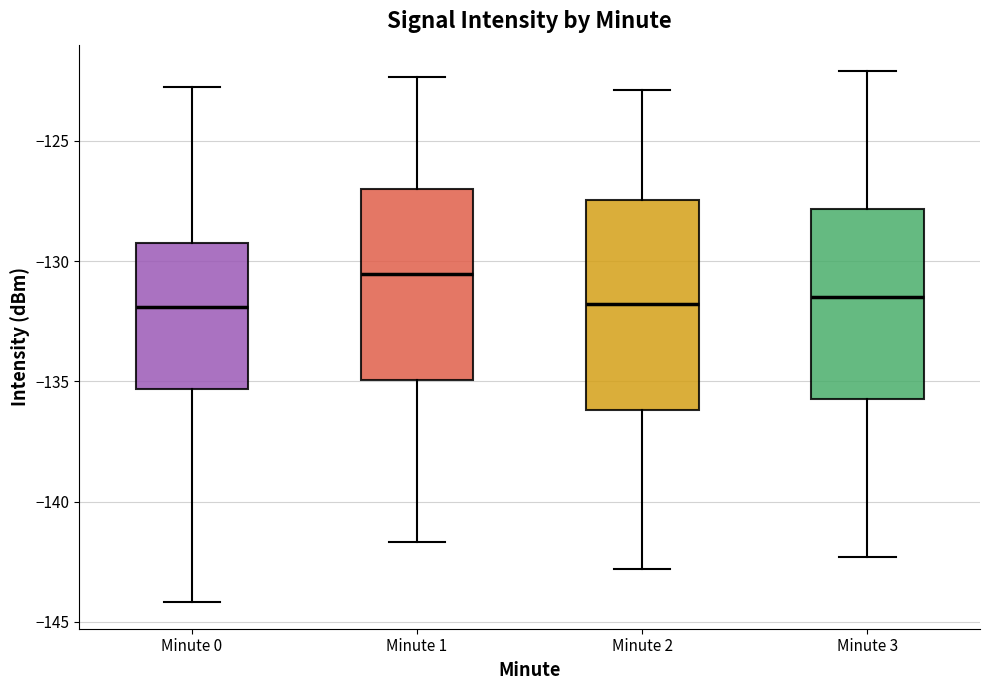

Where does the upper whisker of the box for Minute 1 end on the y-axis? The values are not printed on the chart, so give them approximately, as read against the axis.

-122.5